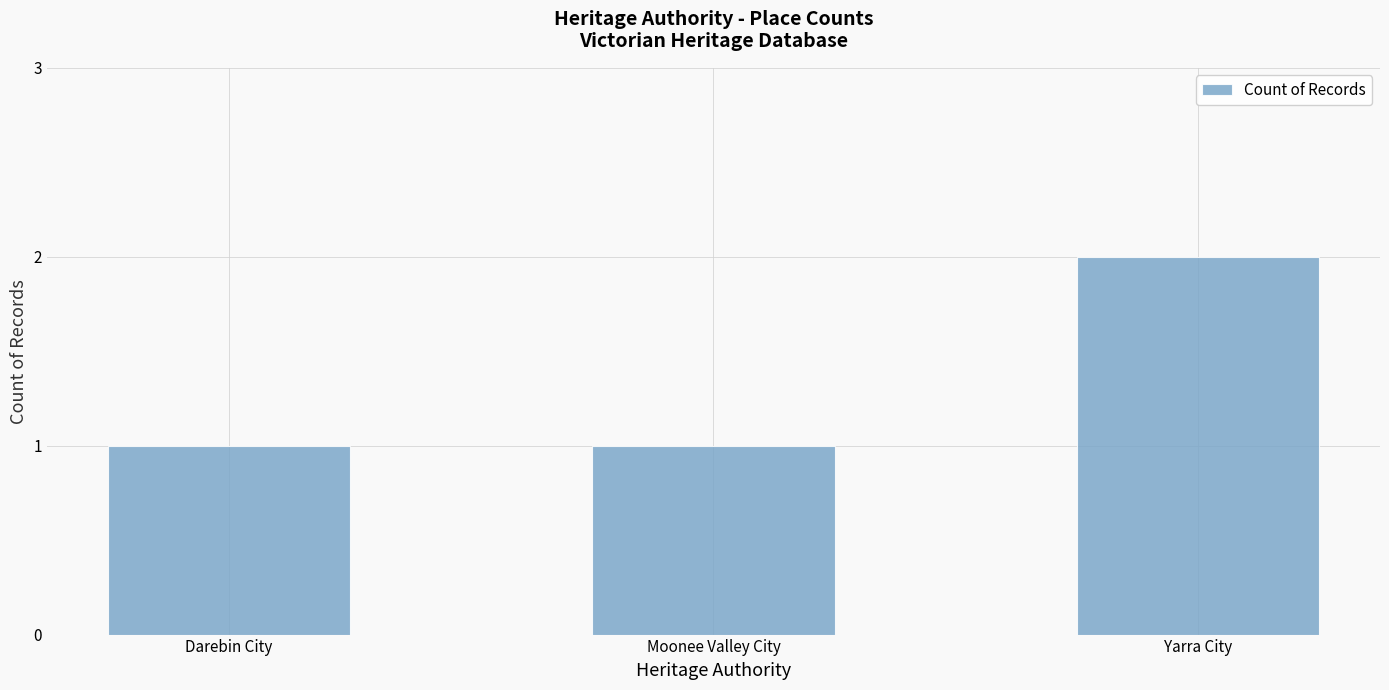

Approximately how many times larger is the value at Darebin City compared to Yarra City?

0.5